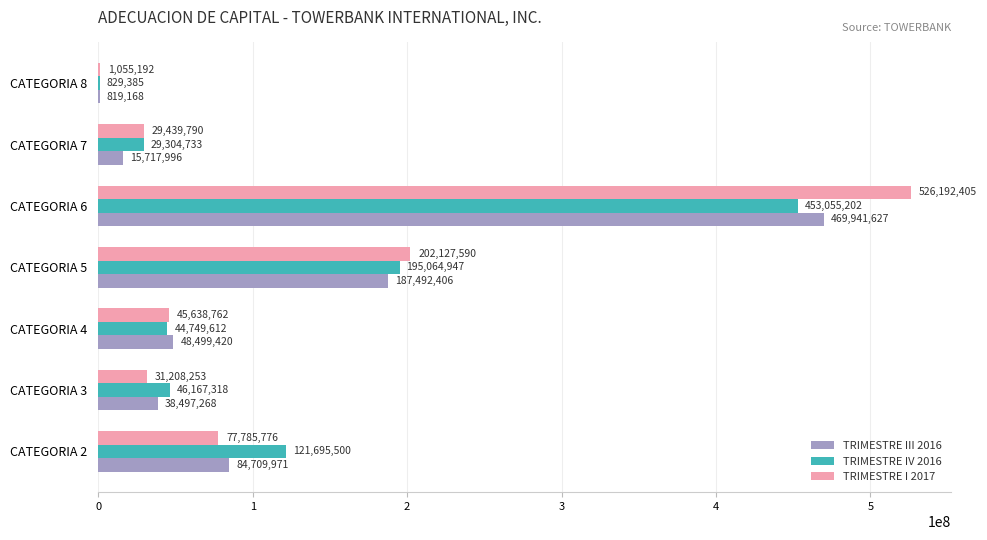

At which category is the sum across all series the highest?

CATEGORIA 6